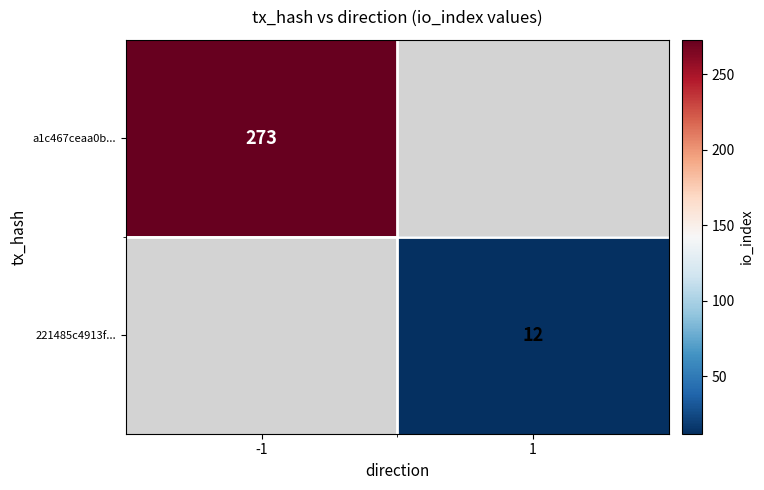

Is it true that 221485c4913f... equals 12 at 1?

True